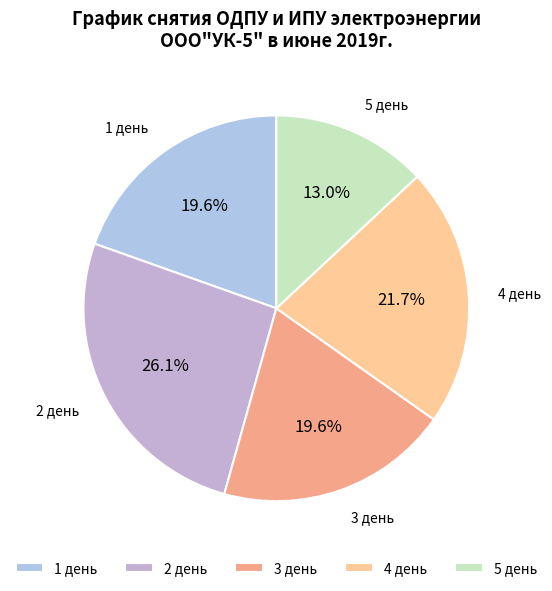

Combined, do 1 день and 5 день account for over 50%?

No